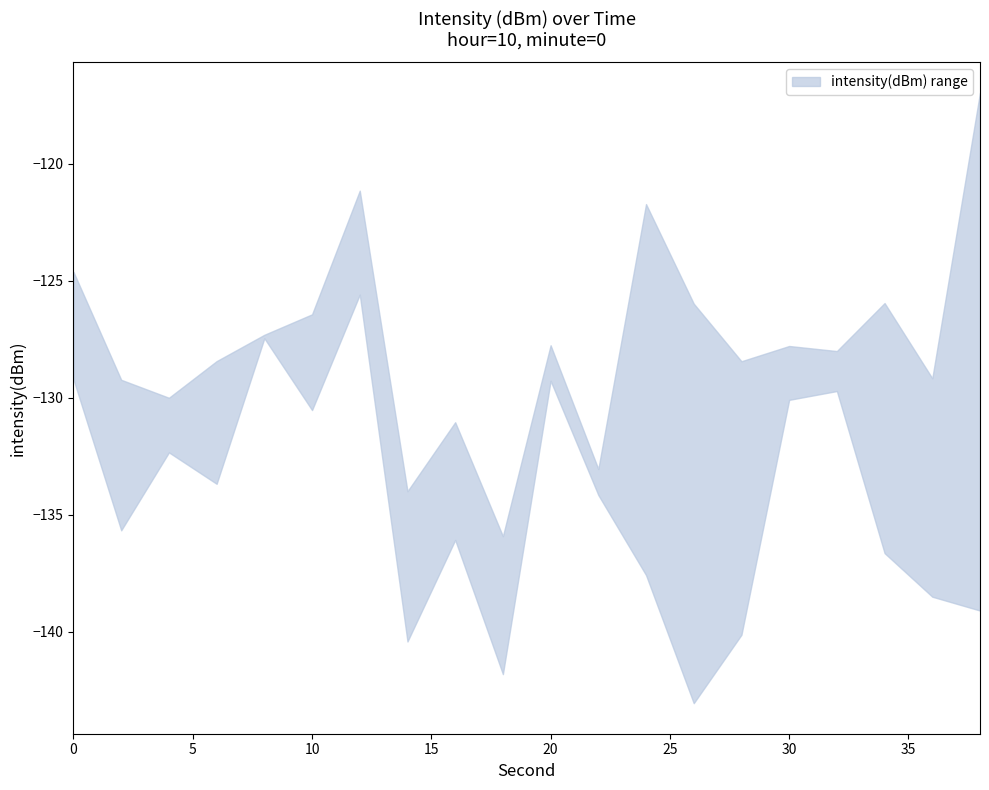

Is it true that upper equals -80.5 at 38?

False